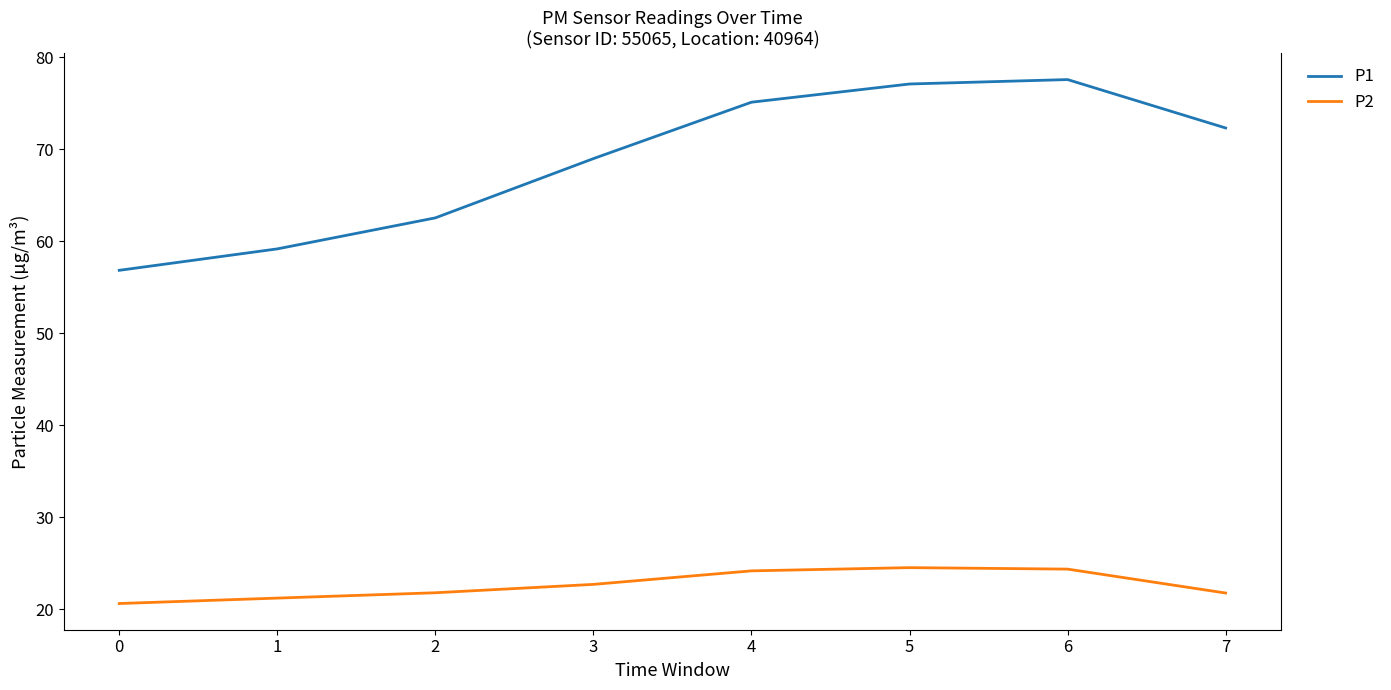

At how many categories does at least one series exceed 40?

8